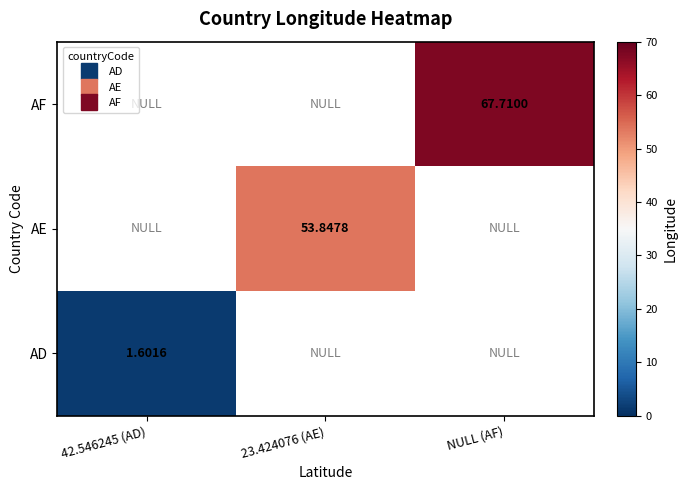

Is it true that AD equals 2.4 at 42.546245 (AD)?

False